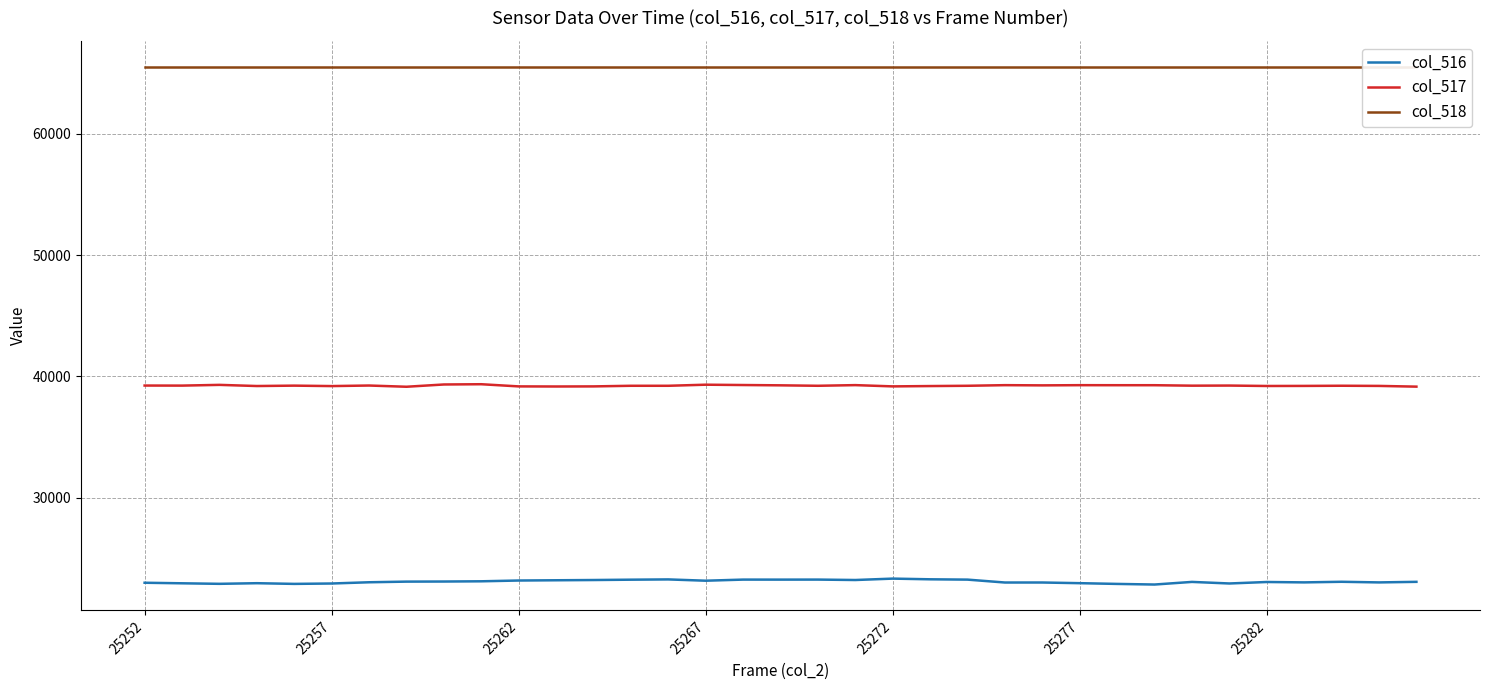

Count the number of categories in the chart.

35